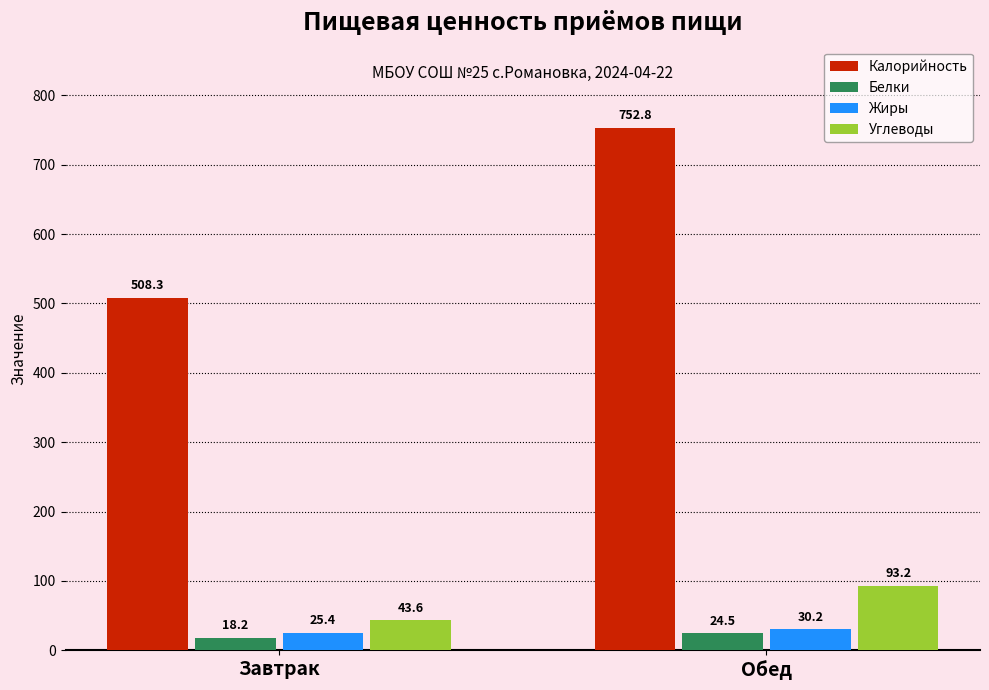

At which label does Калорийность first exceed 752?

Обед